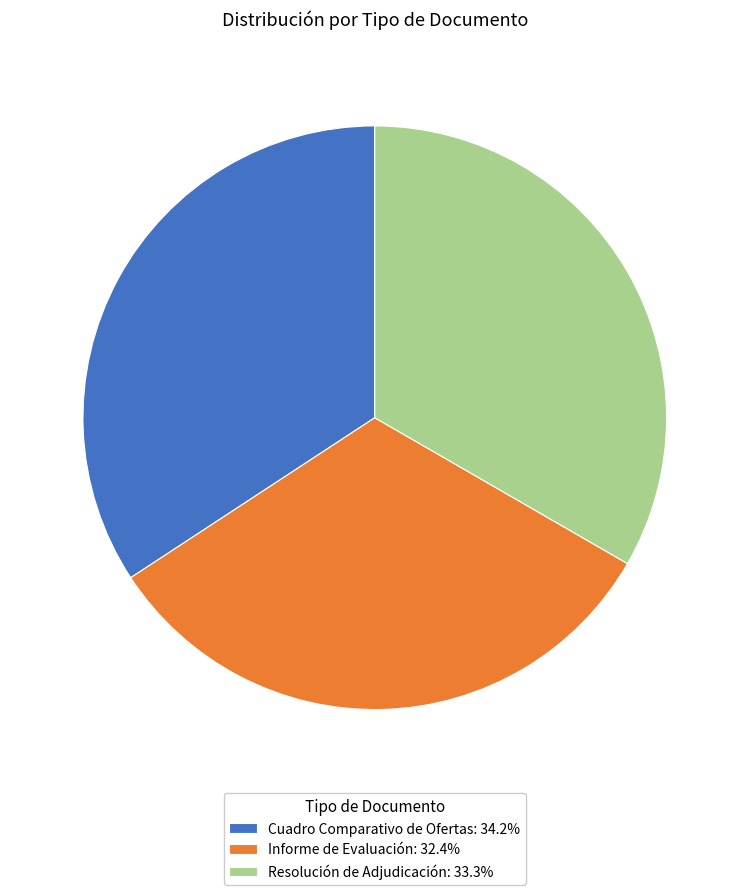

Which category has the biggest portion of the pie?

Cuadro Comparativo de Ofertas